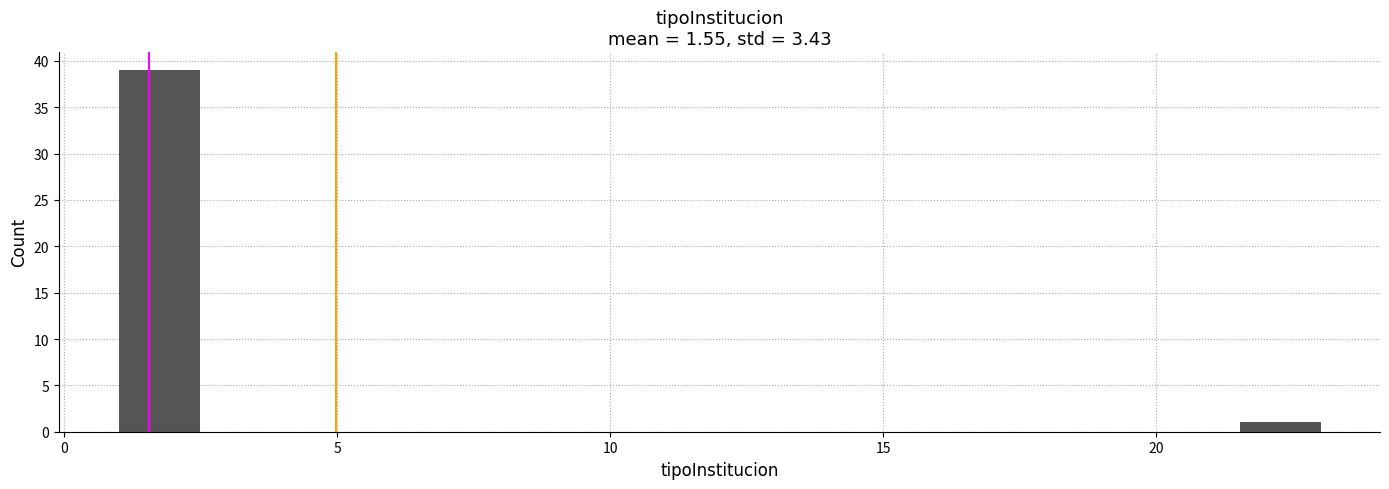

Read against the x-axis, roughly where is the centre of the tallest bar?

1.5